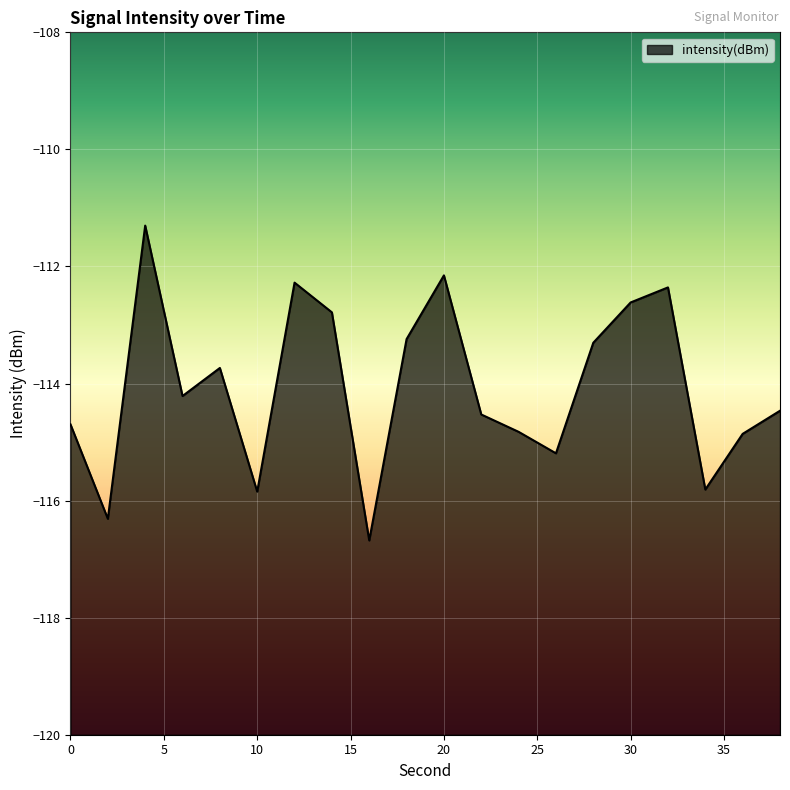

List the labels in order of value, smallest first.

16, 2, 10, 34, 26, 36, 24, 0, 22, 38, 6, 8, 28, 18, 14, 30, 32, 12, 20, 4